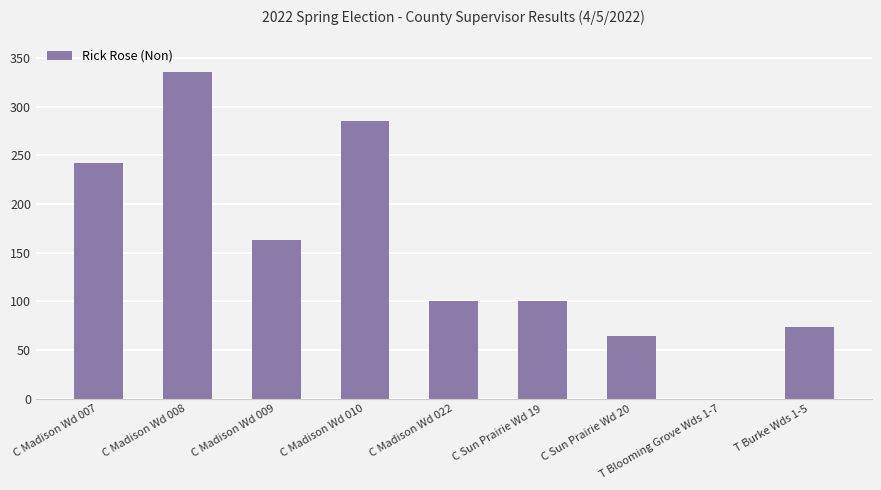

What is the sum of the values at C Madison Wd 022 and C Sun Prairie Wd 19?

200